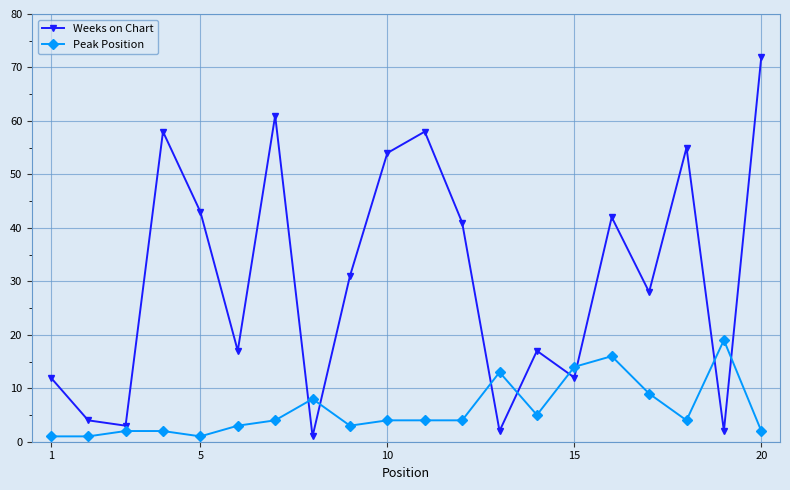

What is the value of the Weeks on Chart point at the 15th from the left?

12